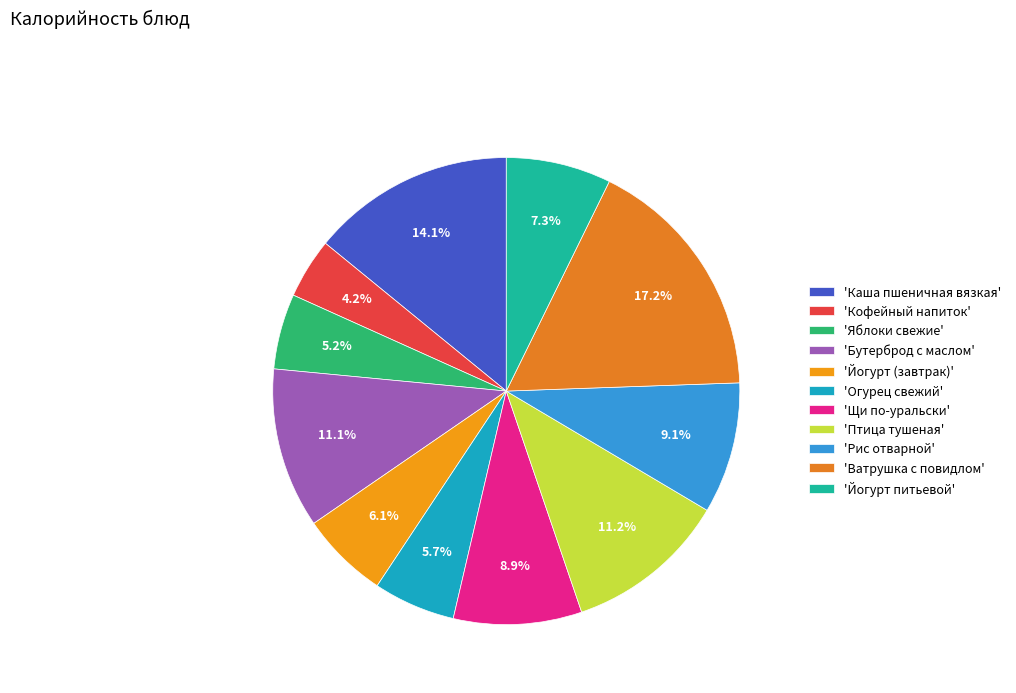

Count the number of slices in the pie.

11